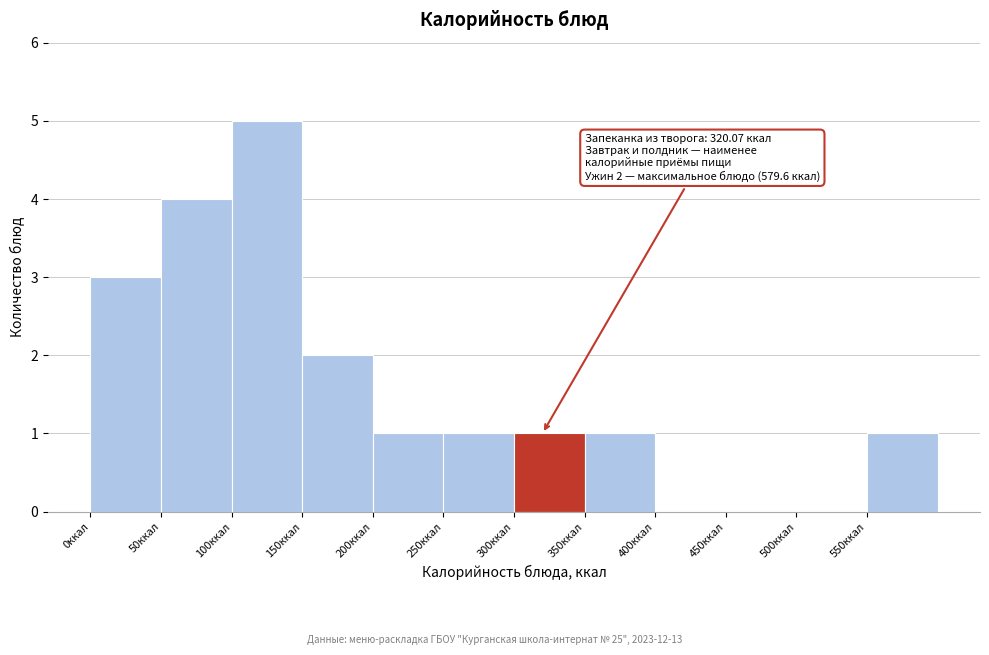

Over which range of the x-axis is the bar tallest?

100 to 150